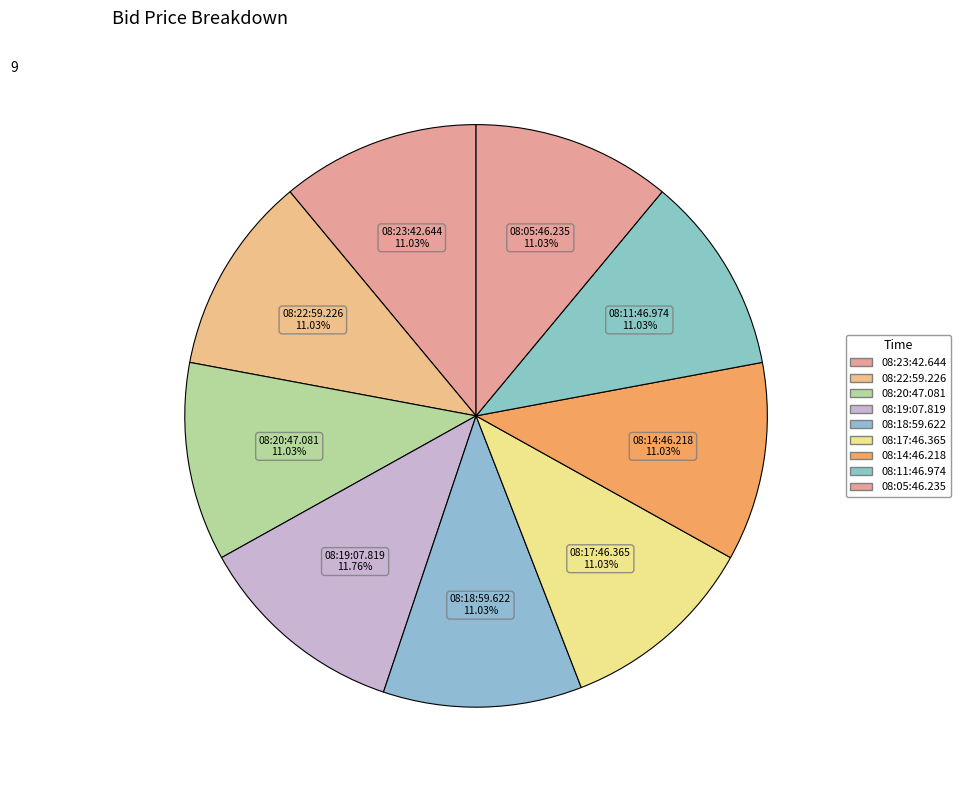

Count the number of slices in the pie.

9